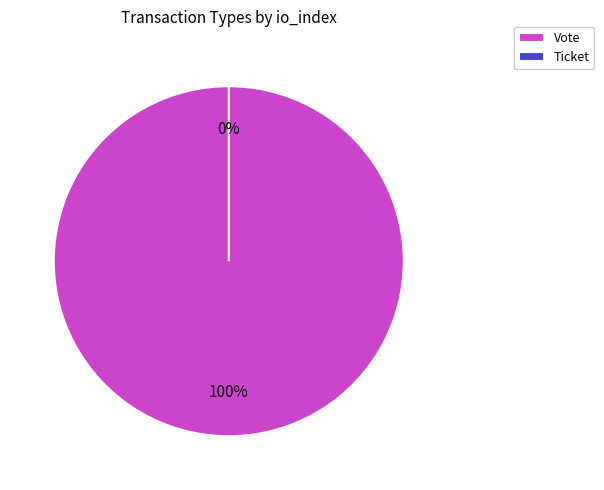

What is the change in value from Vote to Ticket?

-1